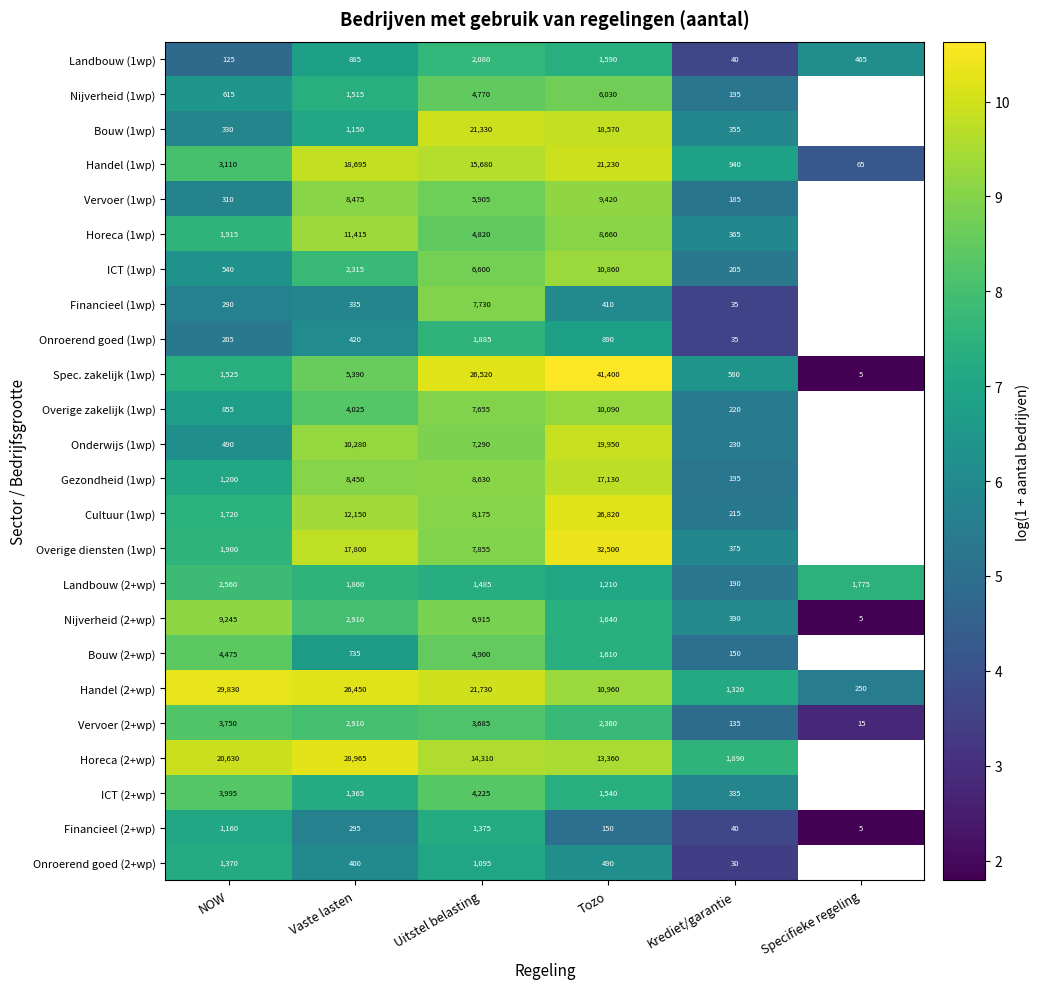

At which label does Financieel (2+wp) first exceed 295?

NOW